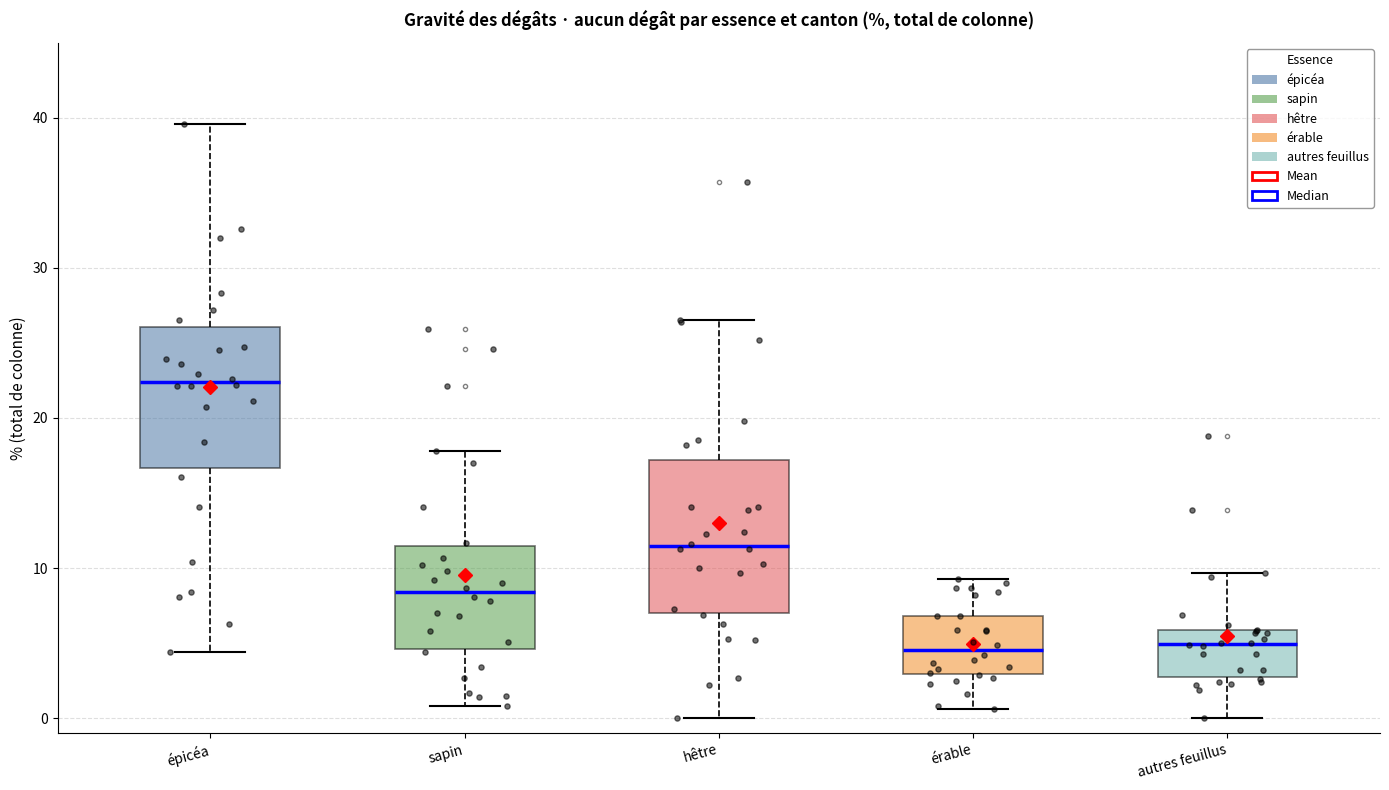

Which box's median line is the highest?

épicéa